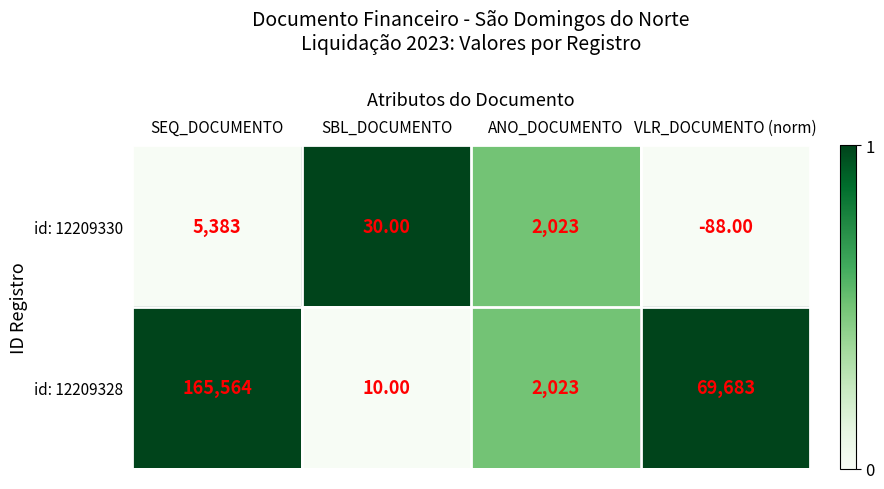

What is the sum of the id: 12209330 values at VLR_DOCUMENTO (norm) and ANO_DOCUMENTO?

1935